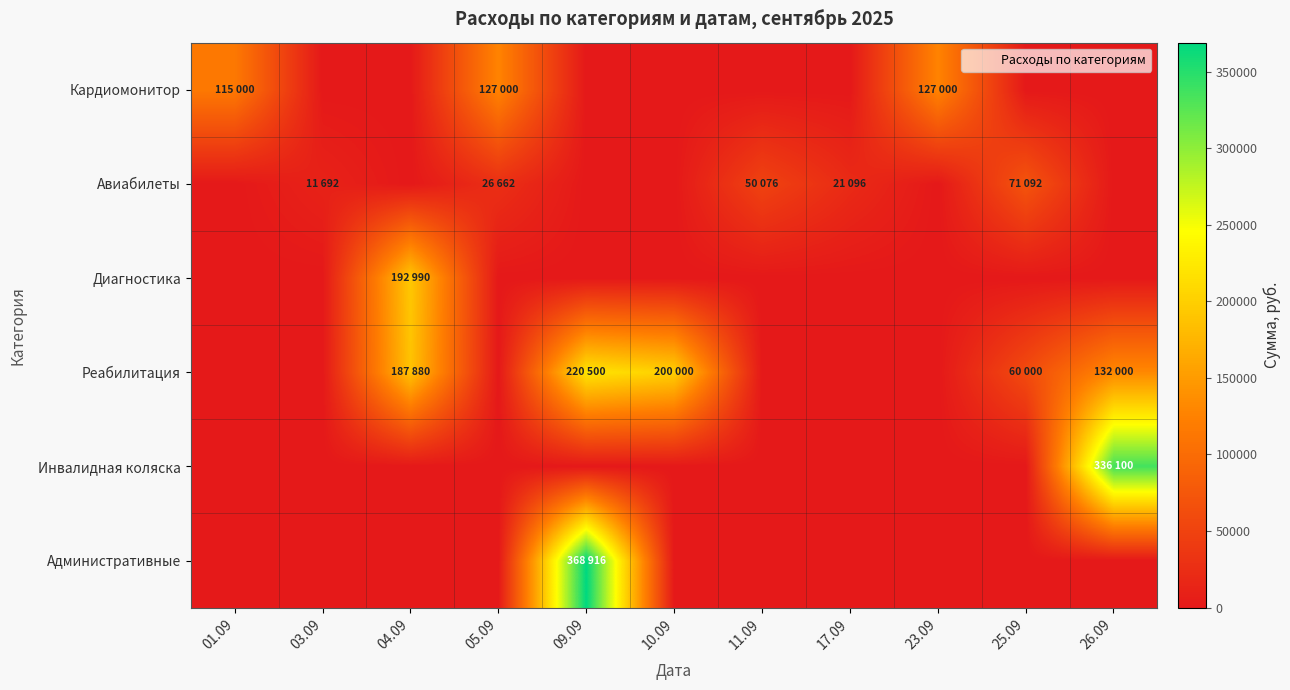

Which series has the largest total across all categories?

Реабилитация